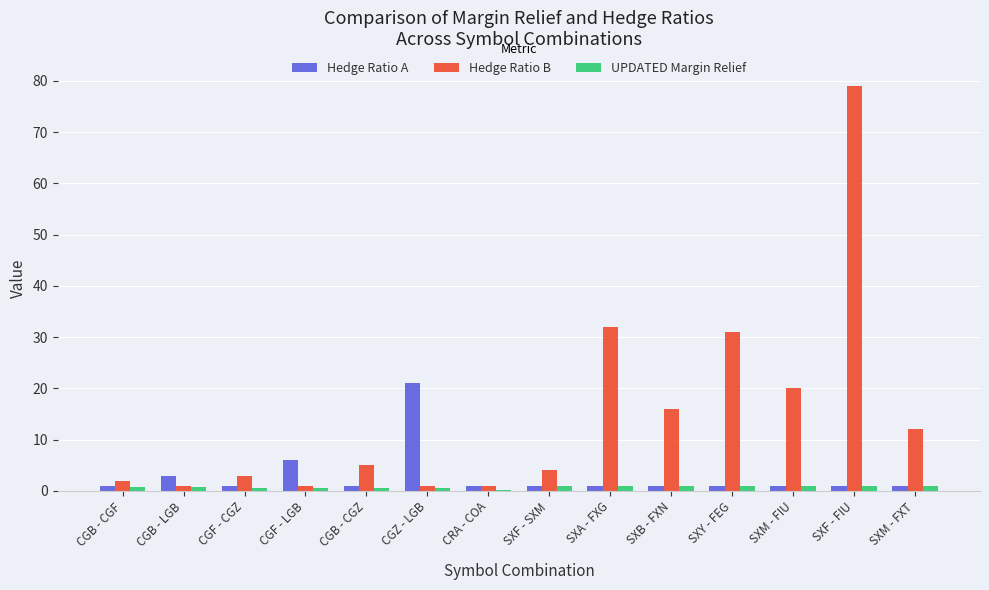

At which category is the sum across all series the highest?

SXF - FIU